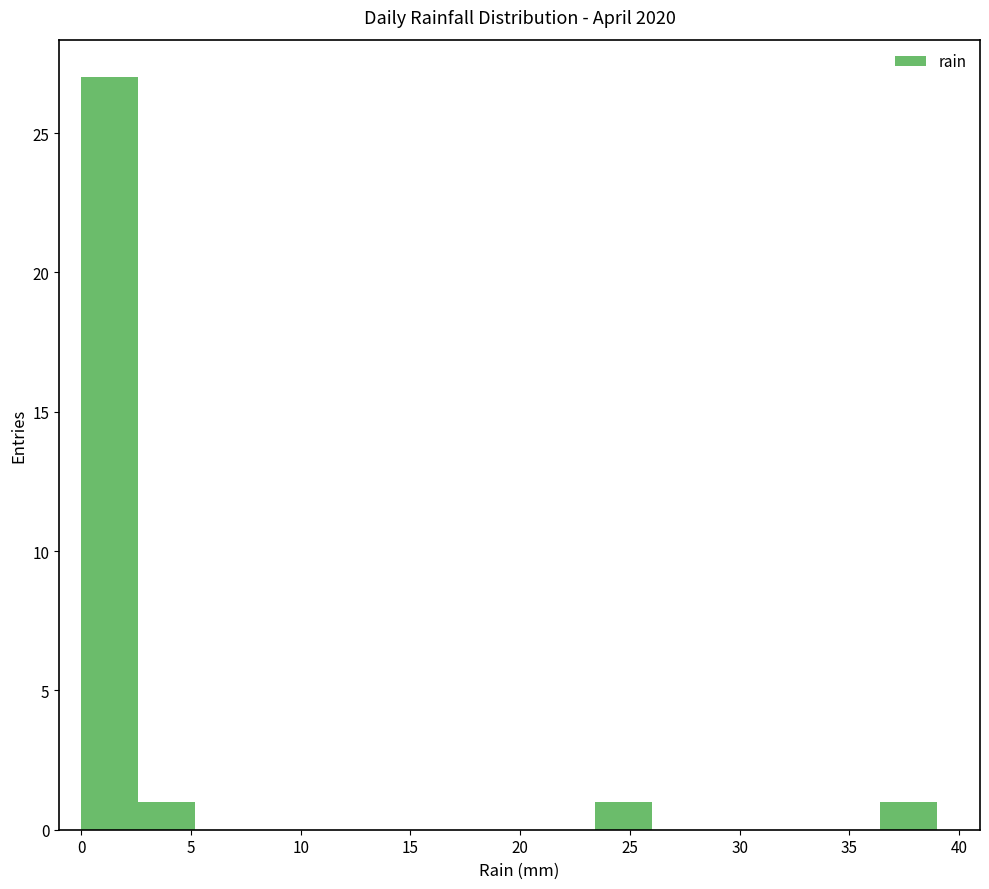

Reading left to right, list every bar in this chart as the range it spans on the x-axis followed by its height. Neither the bar edges nor the heights are printed on the chart, so give them approximately, as read against the axes.

0.0 to 2.6: 27
2.6 to 5.2: 1
5.2 to 7.8: 0
7.8 to 10.4: 0
10.4 to 13.0: 0
13.0 to 15.6: 0
15.6 to 18.2: 0
18.2 to 20.8: 0
20.8 to 23.4: 0
23.4 to 26.0: 1
26.0 to 28.6: 0
28.6 to 31.2: 0
31.2 to 33.8: 0
33.8 to 36.4: 0
36.4 to 39.0: 1